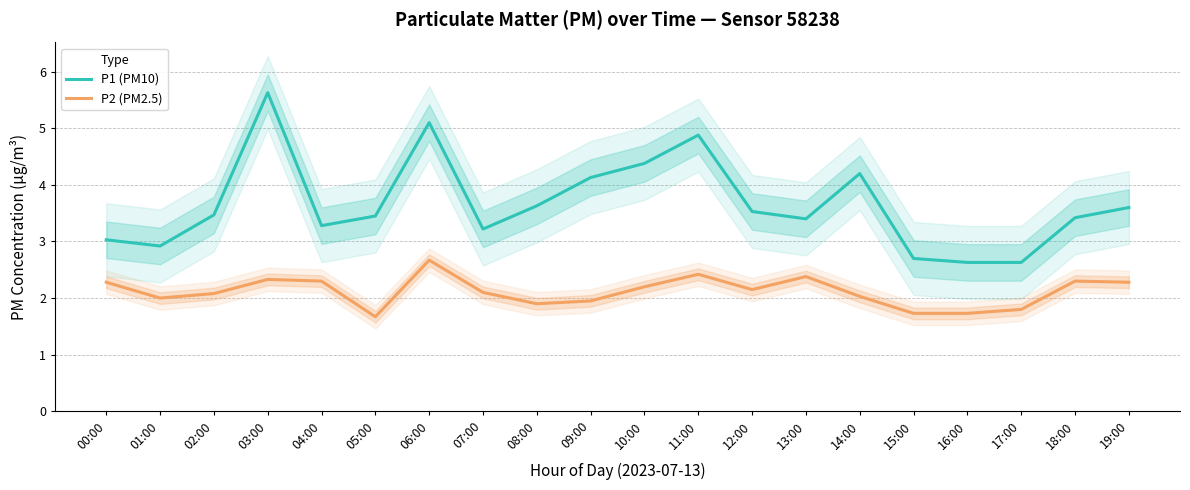

Rank the series at 09:00 from highest to lowest value.

P1 (PM10), P2 (PM2.5)